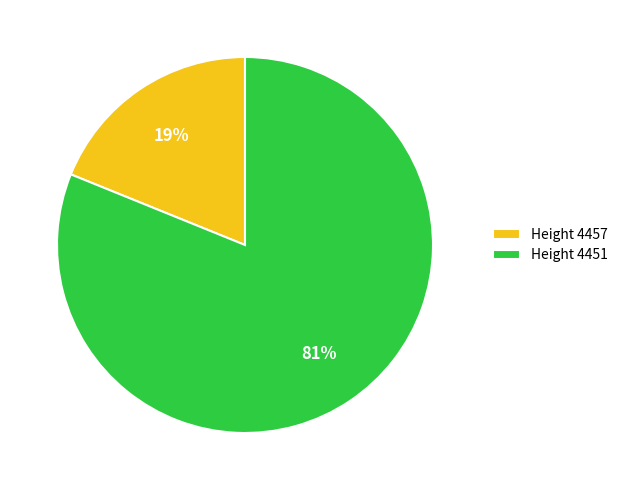

Between Height 4457 and Height 4451, which is larger?

Height 4451